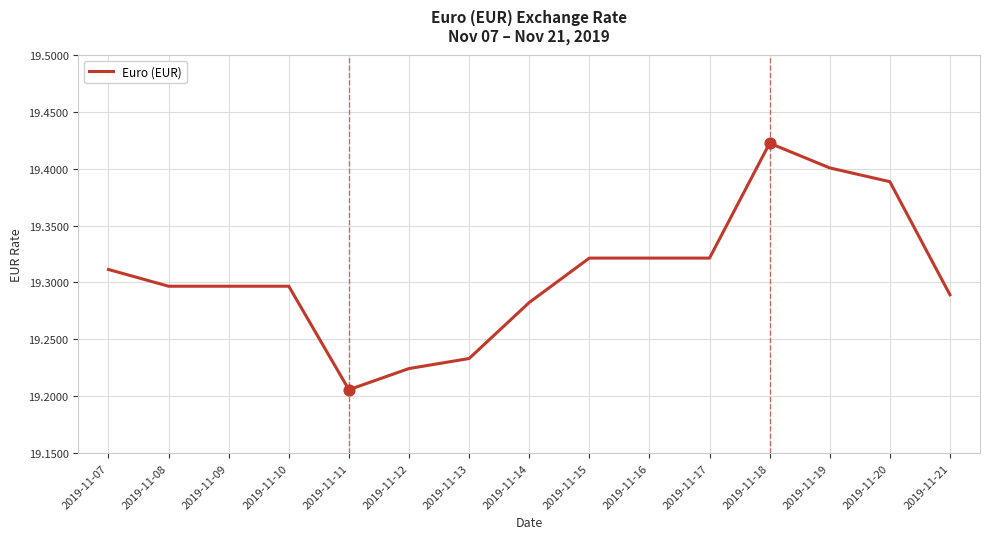

Which has a higher value, 2019-11-14 or 2019-11-21?

2019-11-21